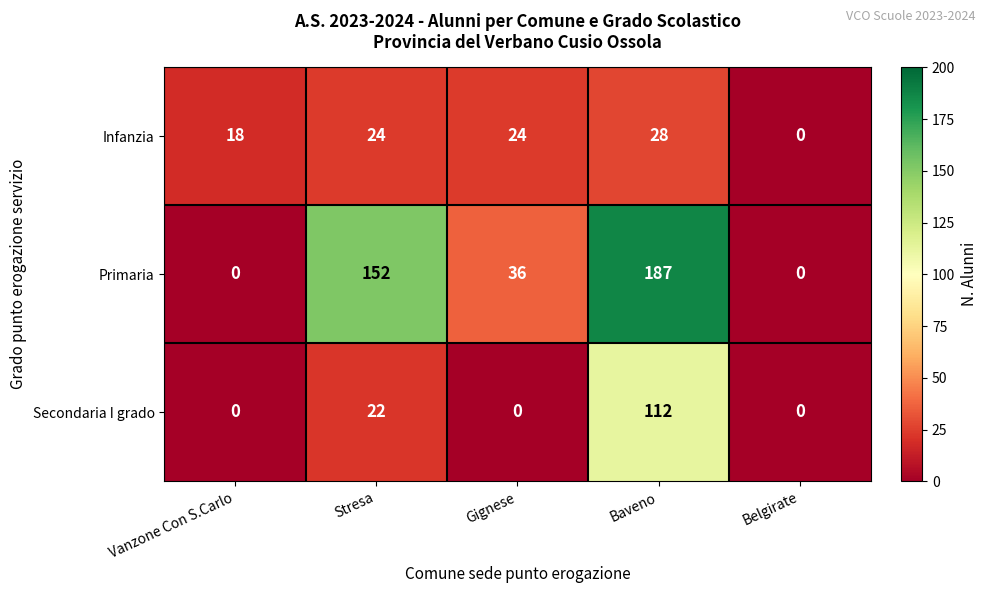

What is the average value of the Infanzia series?

19